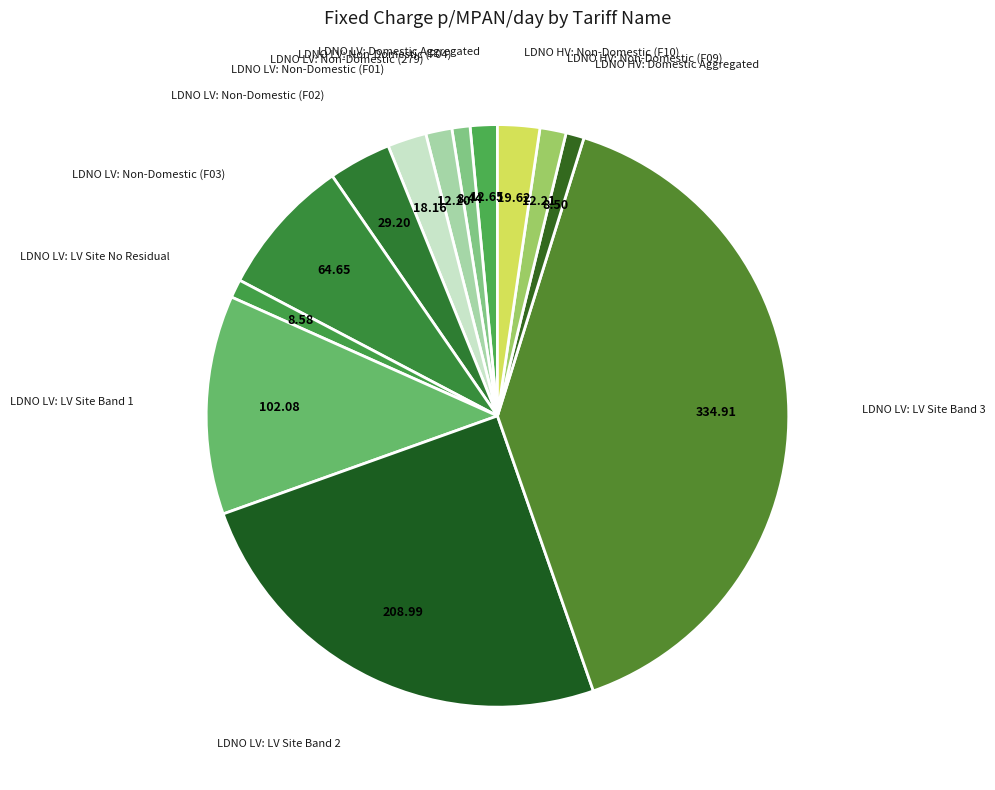

How many slices are in this pie chart?

13